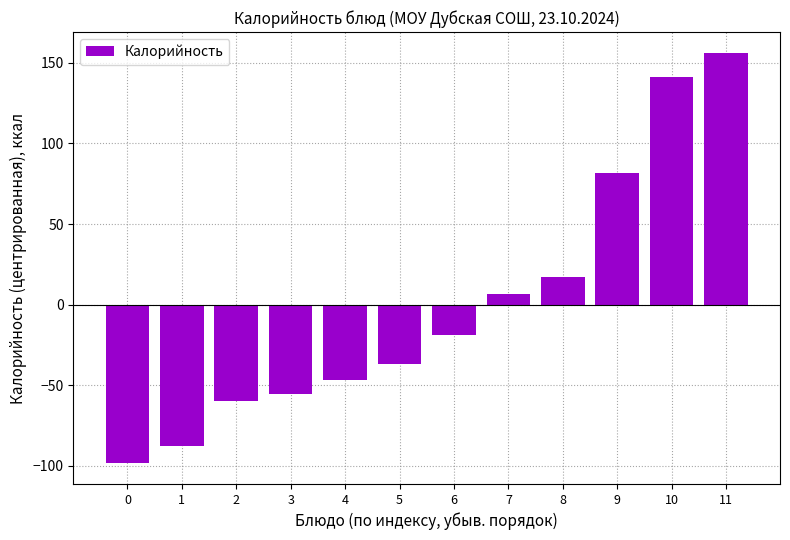

Does the chart contain any negative values?

Yes